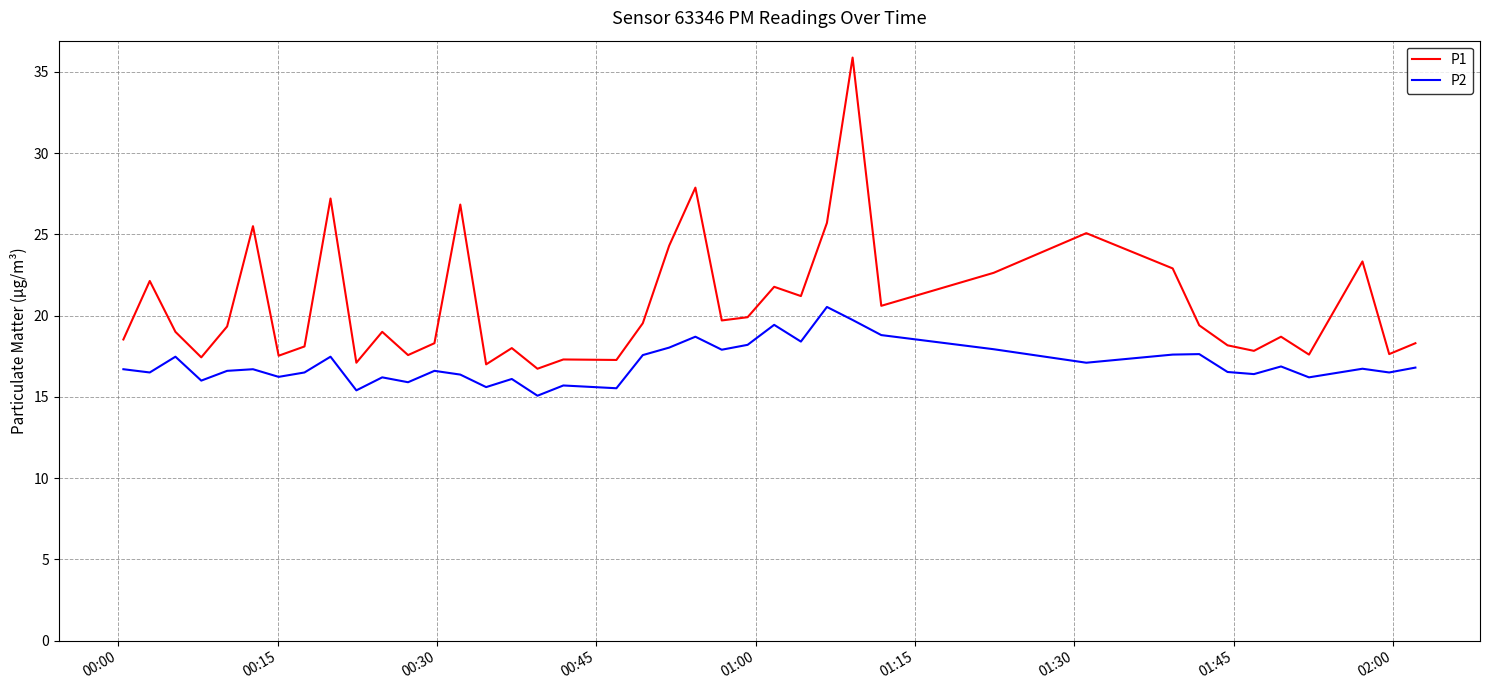

List the series in order of their peak value, highest first.

P1, P2